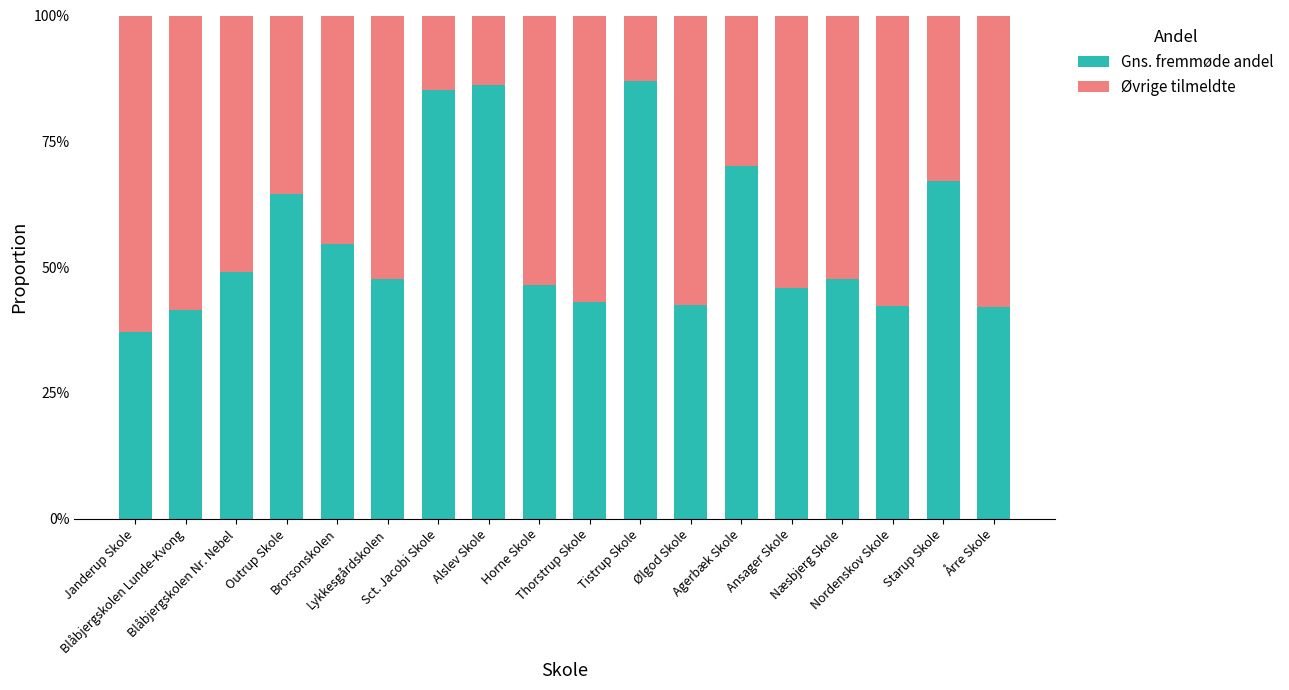

Are the bars grouped side by side (vs. stacked)?

No